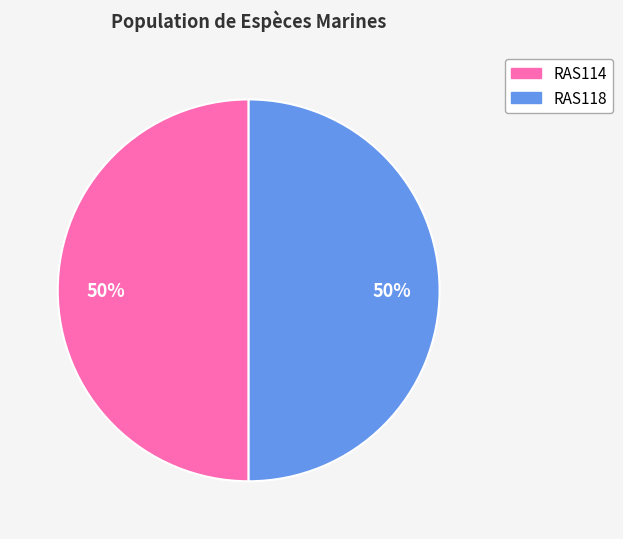

The RAS118 slice represents 57% of the pie. True or false?

False